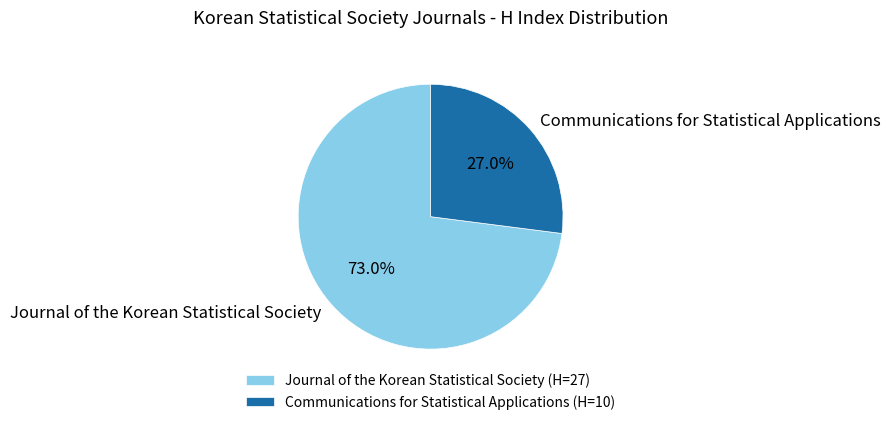

To the nearest percent, what is the average slice percentage?

50%